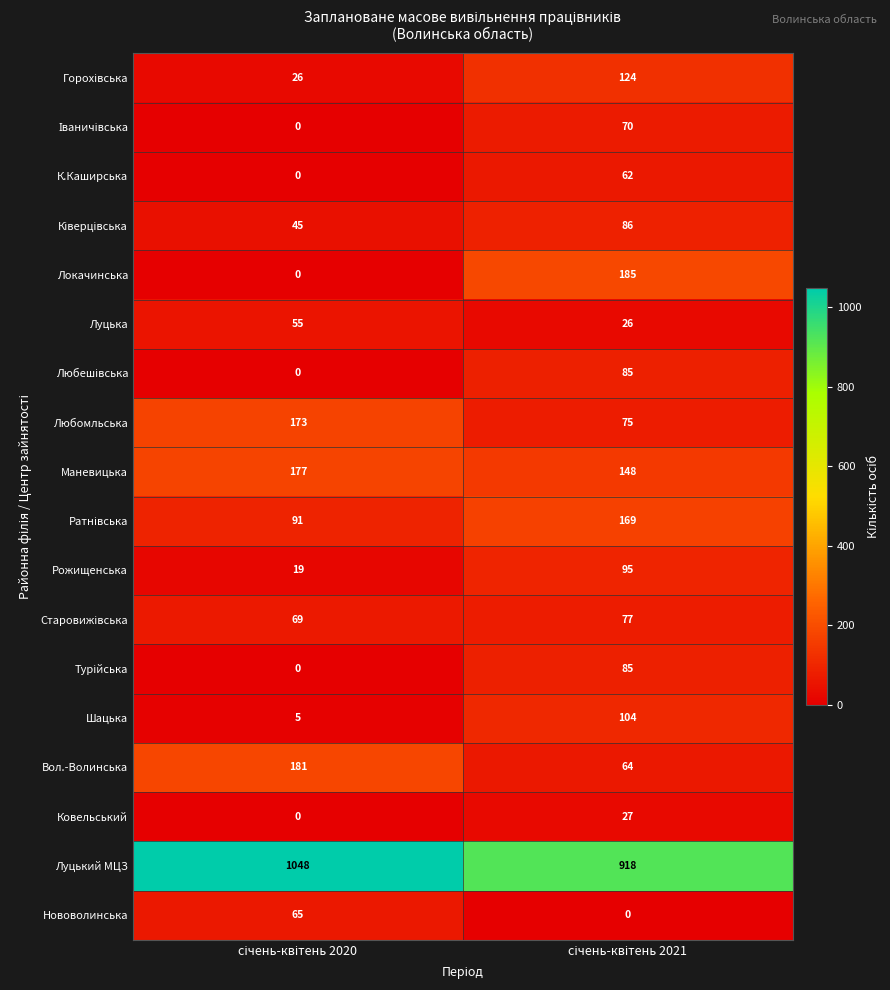

Which series has the widest spread of values?

Локачинська